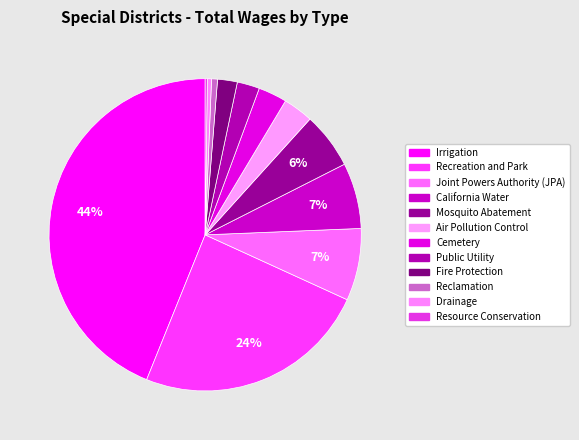

Which category has the biggest portion of the pie?

Irrigation